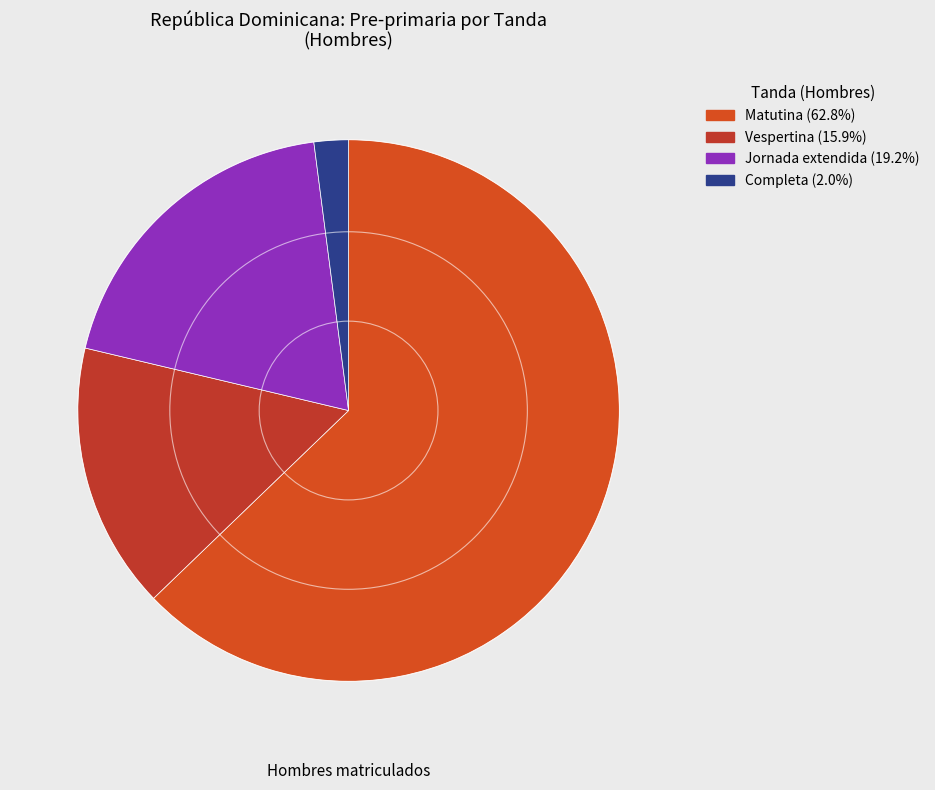

Rank the categories by value from highest to lowest.

Matutina, Jornada extendida, Vespertina, Completa